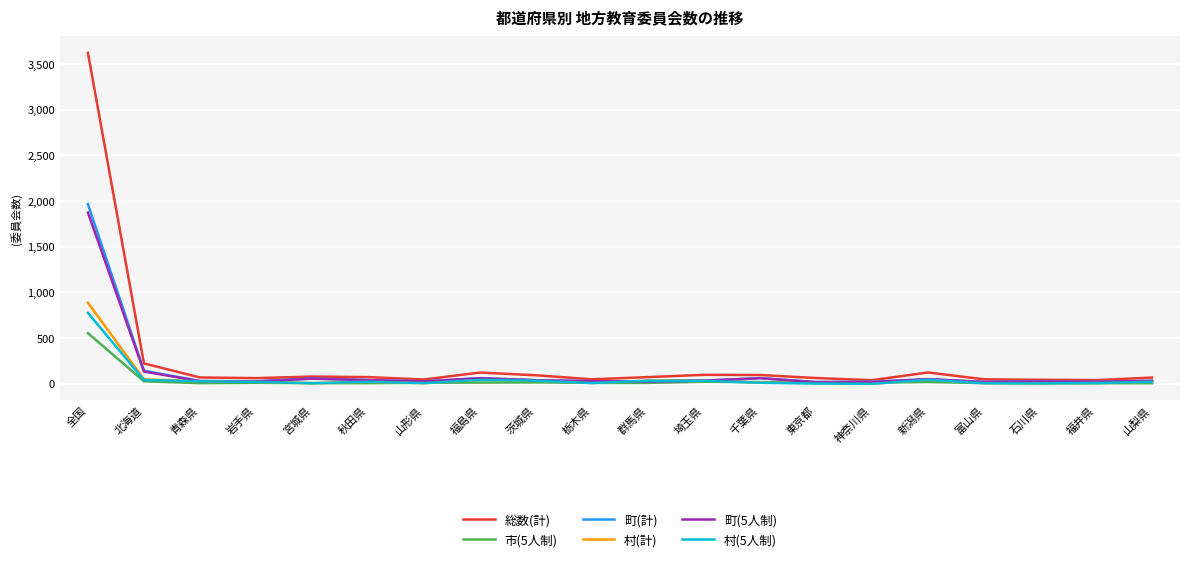

The 村(5人制) series shows 359 at 全国. True or false?

False